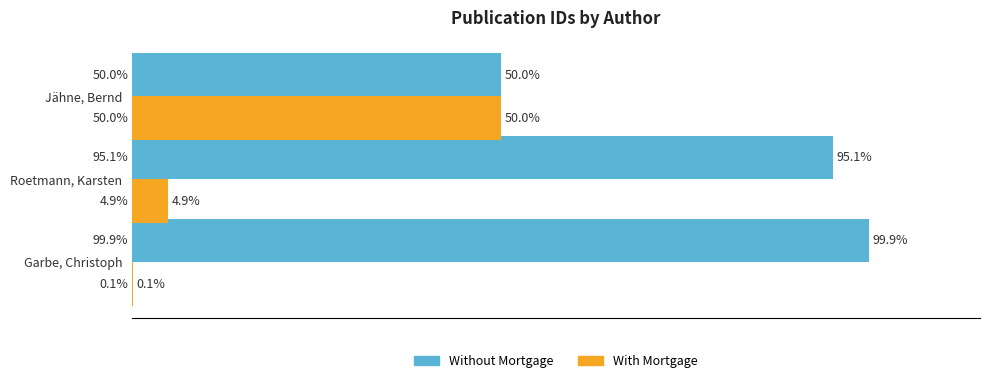

At which label does With Mortgage reach its peak?

Jähne, Bernd